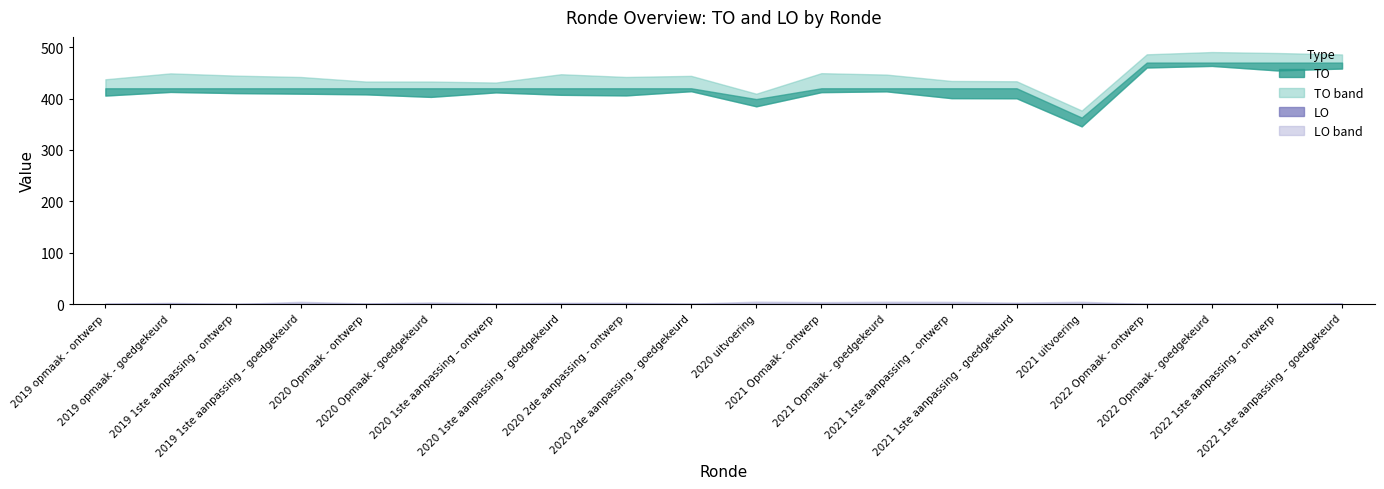

At how many categories does at least one series exceed 103?

20